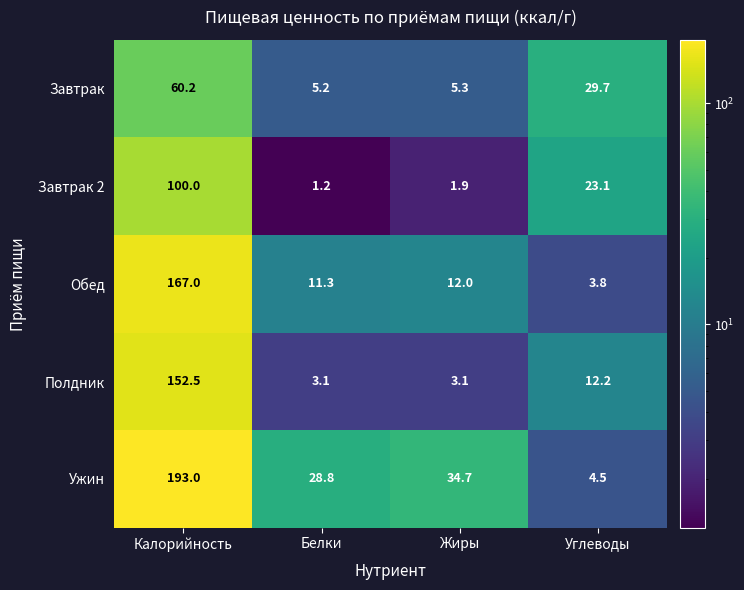

What is the approximate value of Полдник at Жиры?

3.1